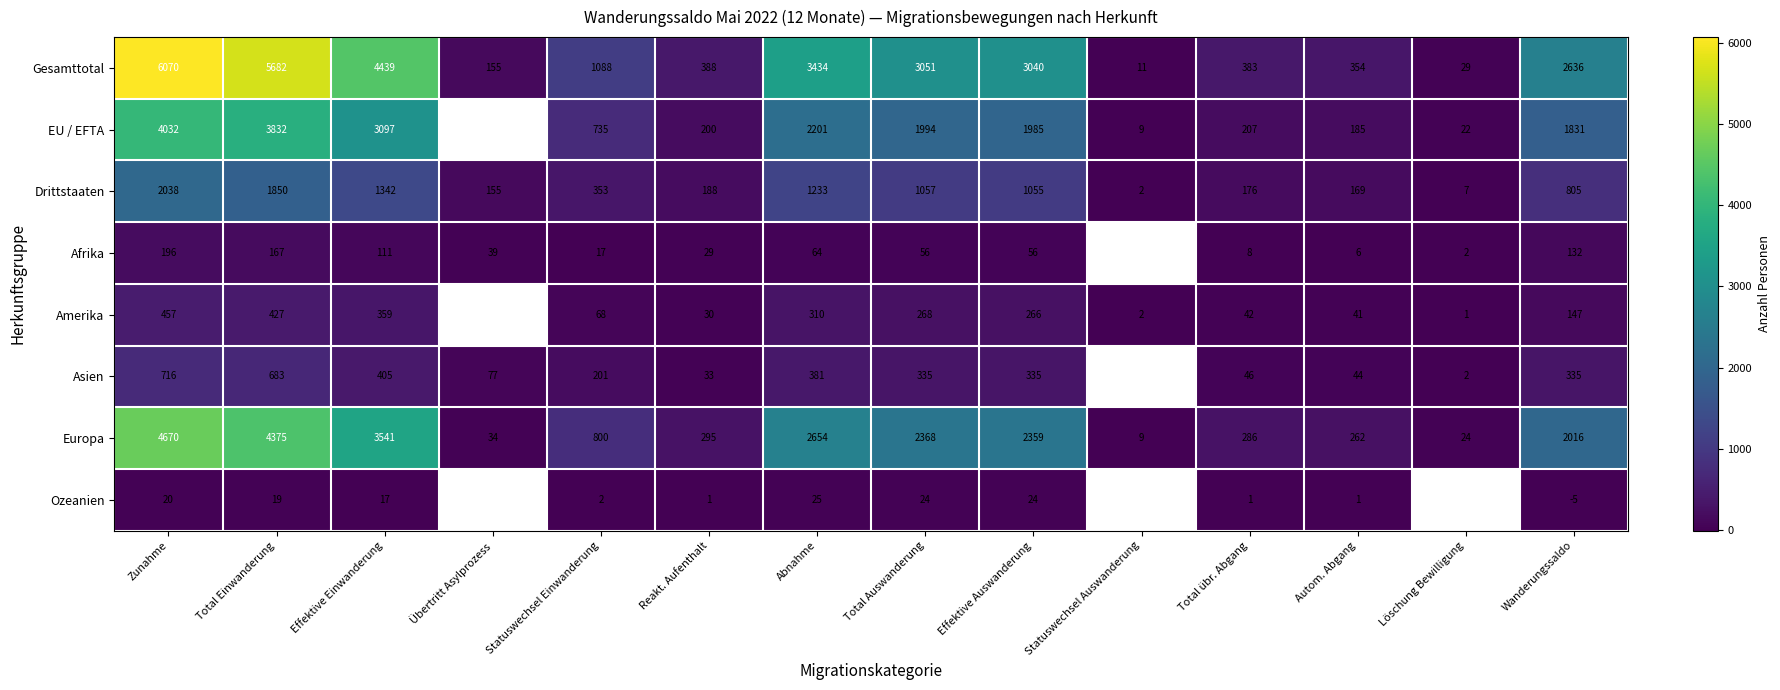

Is it true that Gesamttotal equals 1216.9 at Wanderungssaldo?

False